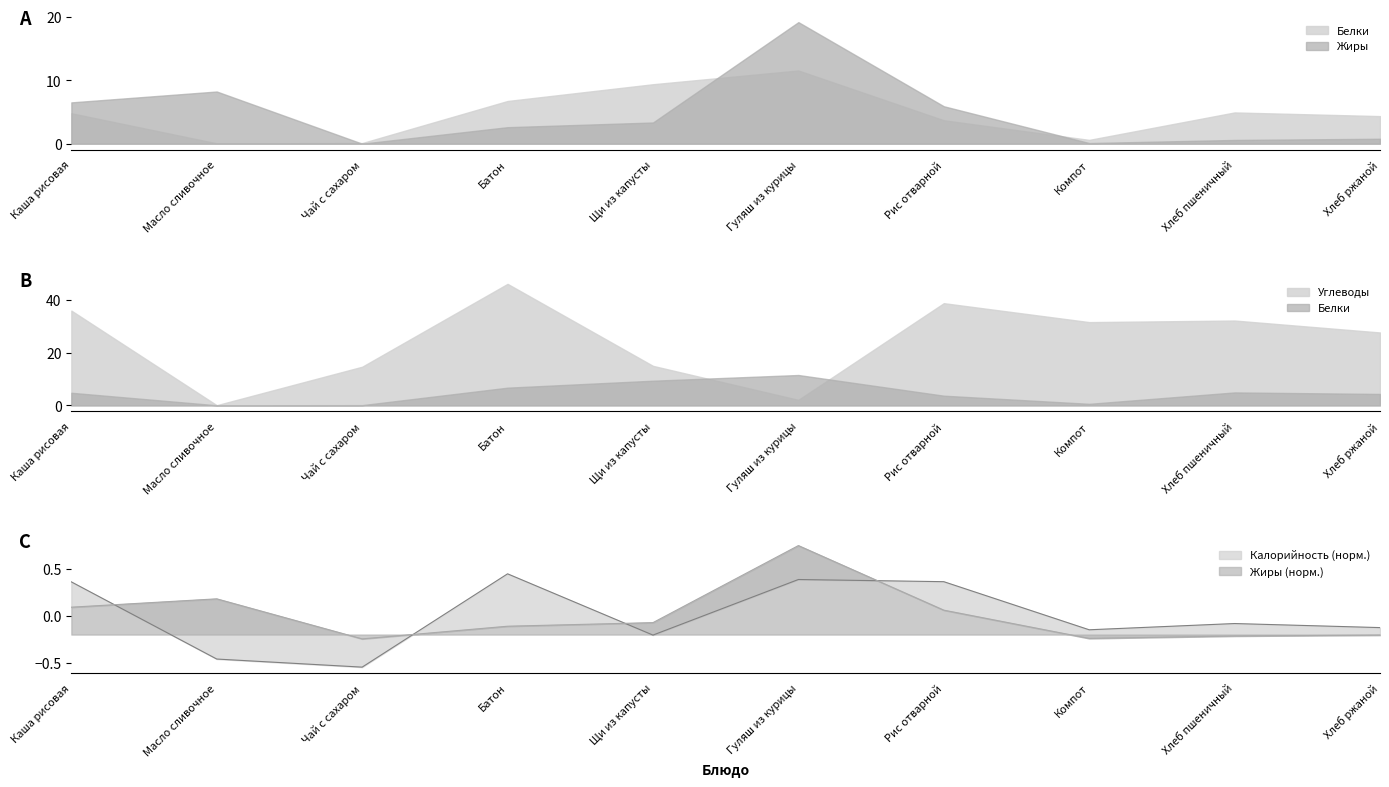

Is it true that Калорийность equals -0.5 at Чай с сахаром?

True